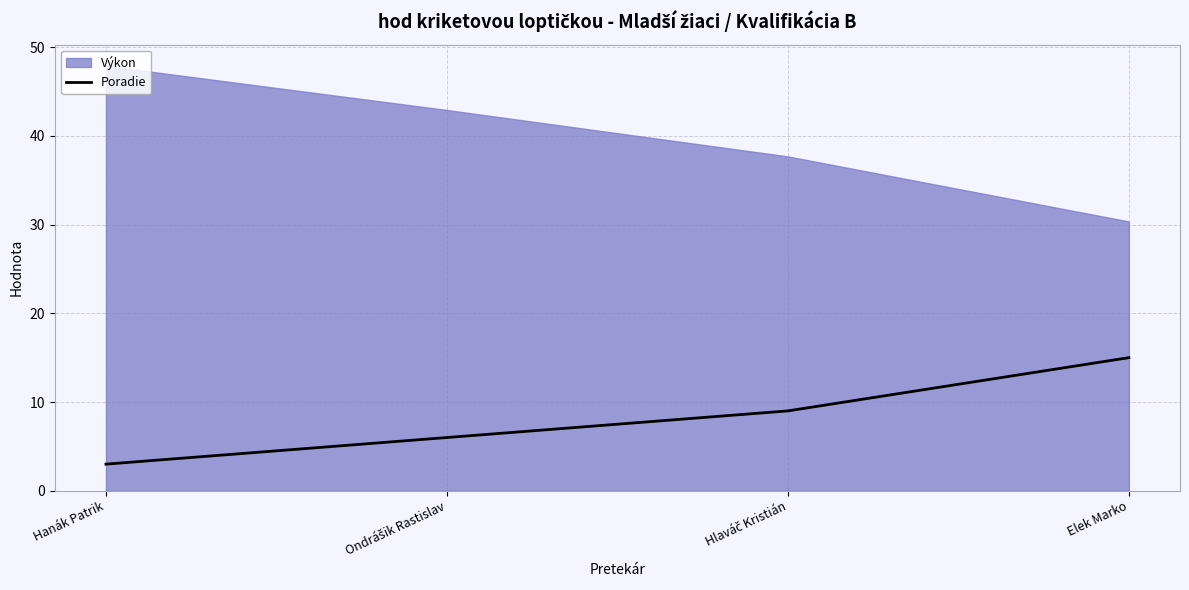

True or false: Poradie has a value of 22 at Elek Marko.

False